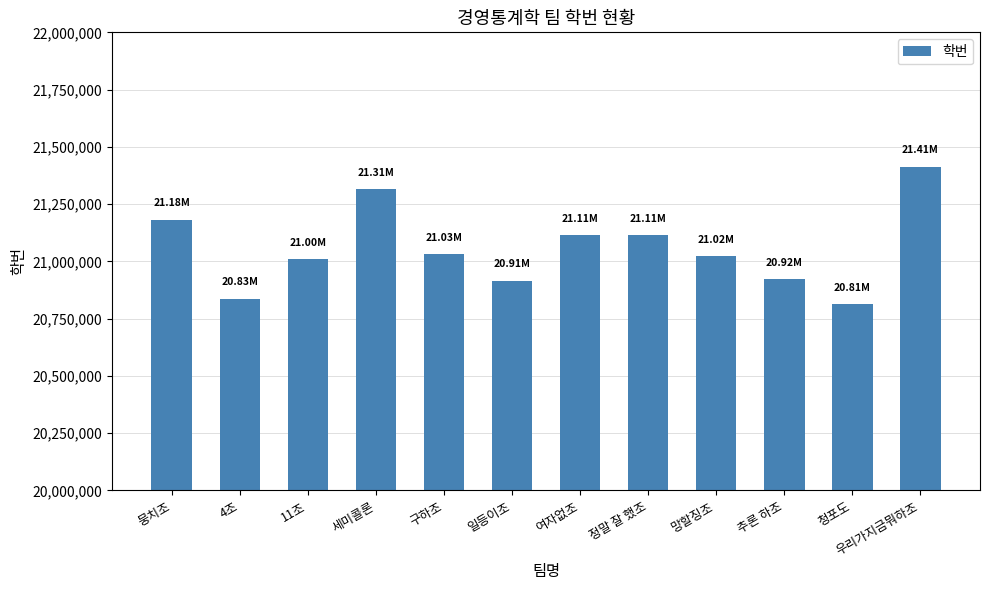

True or false: the data shows 28155433 at 뭉치조.

False